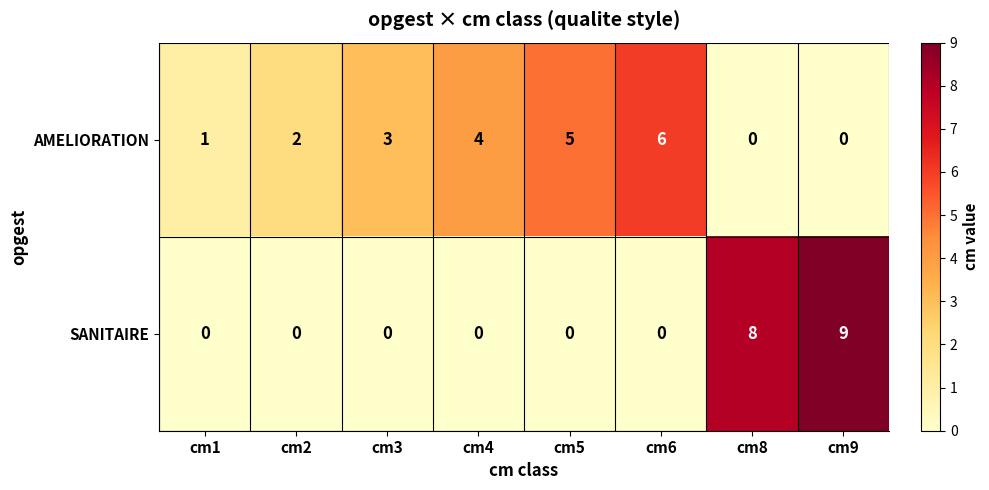

The SANITAIRE series shows 0 at cm2. True or false?

True